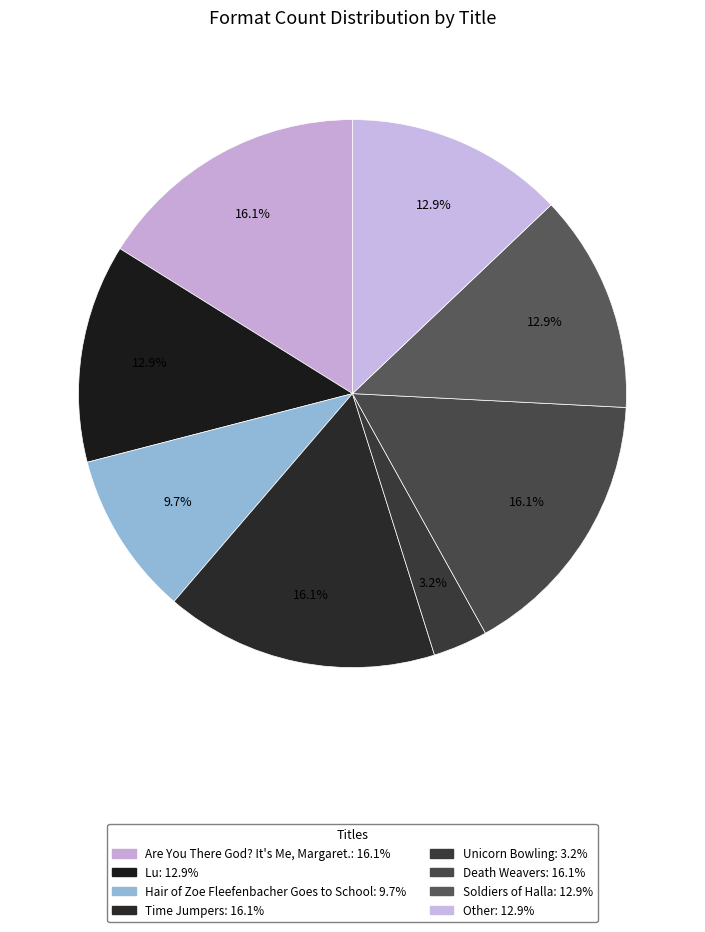

What is the smallest slice in the pie chart?

Unicorn Bowling